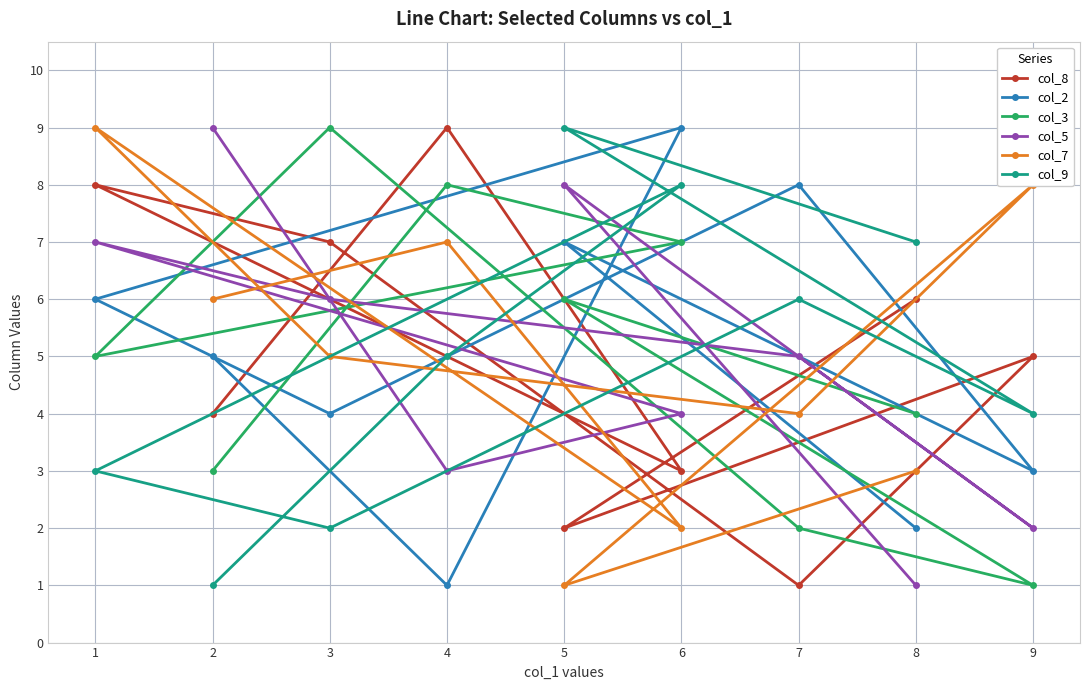

True or false: col_5 and col_3 cross at least once.

True